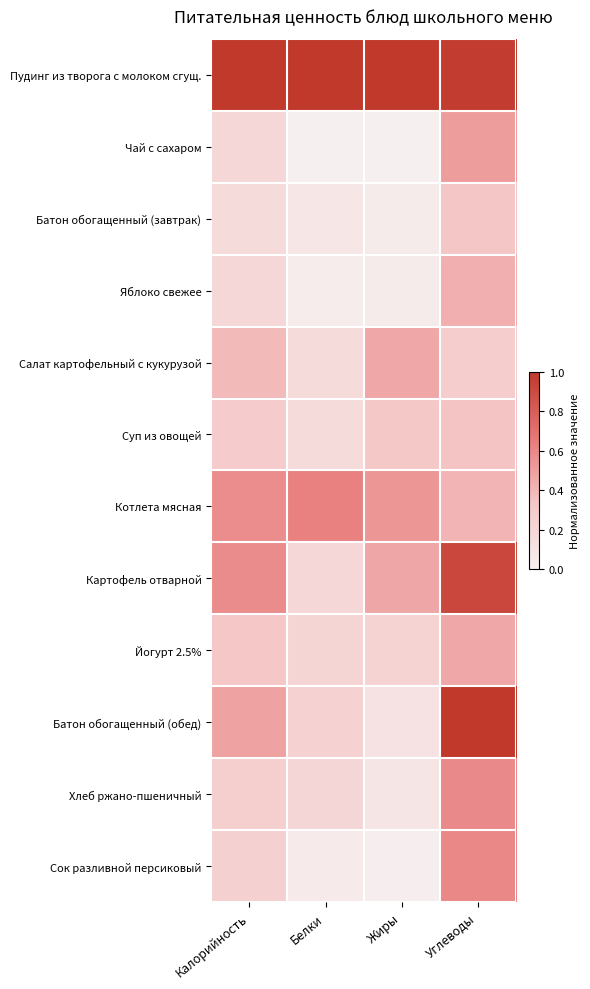

Reading right to left, list all the values displayed in this chart.

Пудинг из творога с молоком сгущ.: Углеводы=1.0	Жиры=1.0	Белки=1.0	Калорийность=1.0
Чай с сахаром: Углеводы=0.5	Жиры=0.0	Белки=0.0	Калорийность=0.2
Батон обогащенный (завтрак): Углеводы=0.3	Жиры=0.0	Белки=0.1	Калорийность=0.2
Яблоко свежее: Углеводы=0.4	Жиры=0.0	Белки=0.0	Калорийность=0.2
Салат картофельный с кукурузой: Углеводы=0.3	Жиры=0.5	Белки=0.2	Калорийность=0.4
Суп из овощей: Углеводы=0.3	Жиры=0.3	Белки=0.2	Калорийность=0.3
Котлета мясная: Углеводы=0.4	Жиры=0.5	Белки=0.6	Калорийность=0.6
Картофель отварной: Углеводы=0.9	Жиры=0.5	Белки=0.2	Калорийность=0.6
Йогурт 2.5%: Углеводы=0.5	Жиры=0.2	Белки=0.2	Калорийность=0.3
Батон обогащенный (обед): Углеводы=1.0	Жиры=0.1	Белки=0.2	Калорийность=0.5
Хлеб ржано-пшеничный: Углеводы=0.6	Жиры=0.1	Белки=0.2	Калорийность=0.3
Сок разливной персиковый: Углеводы=0.6	Жиры=0.0	Белки=0.1	Калорийность=0.2